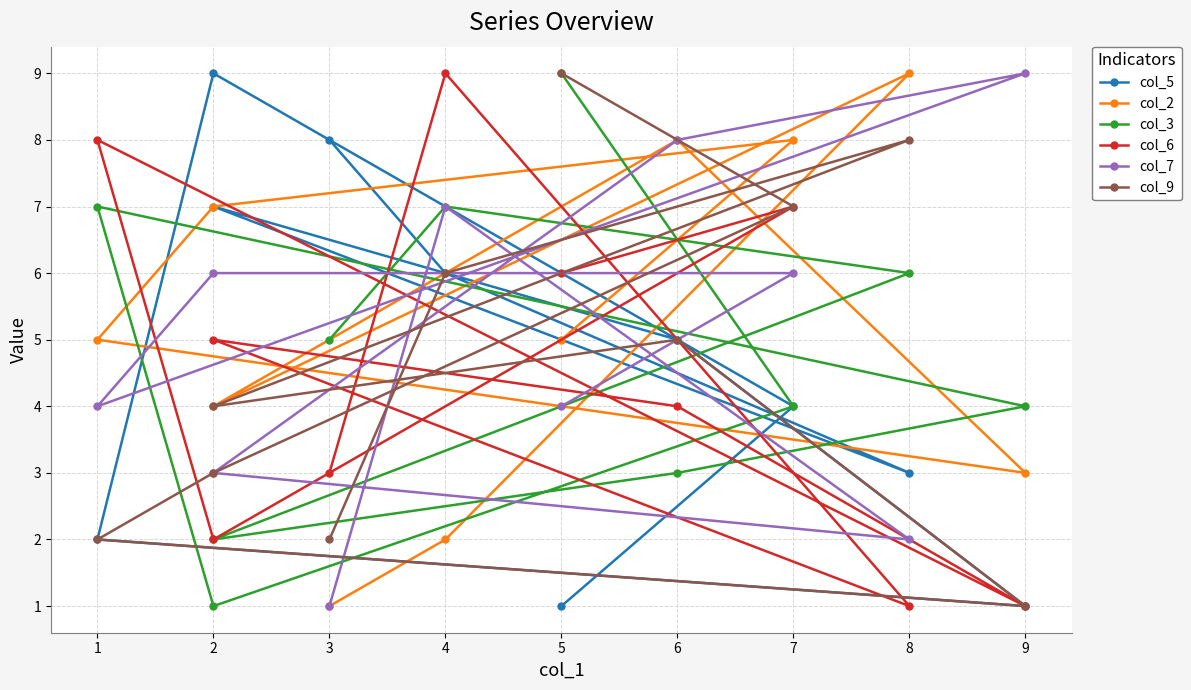

What are all the series names shown in the legend?

col_5, col_2, col_3, col_6, col_7, col_9